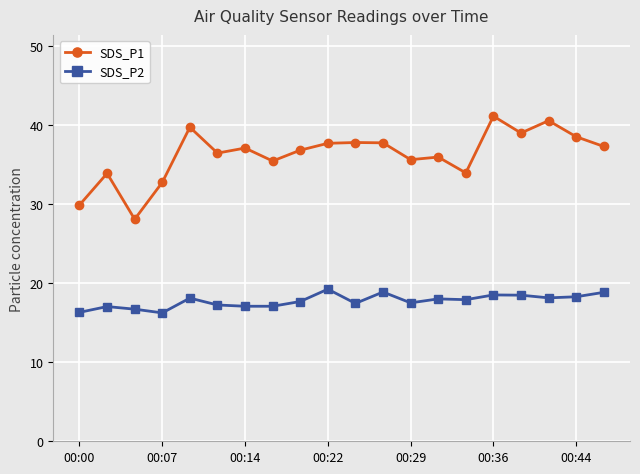

Does the chart display data point markers on the line(s)?

Yes